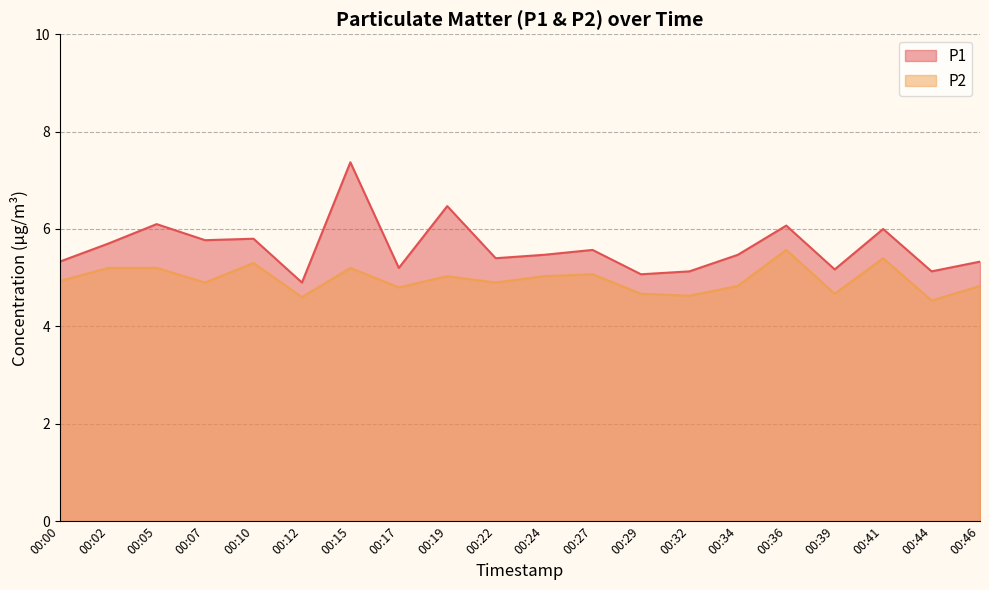

At which category does the chart reach its peak across all series?

00:15